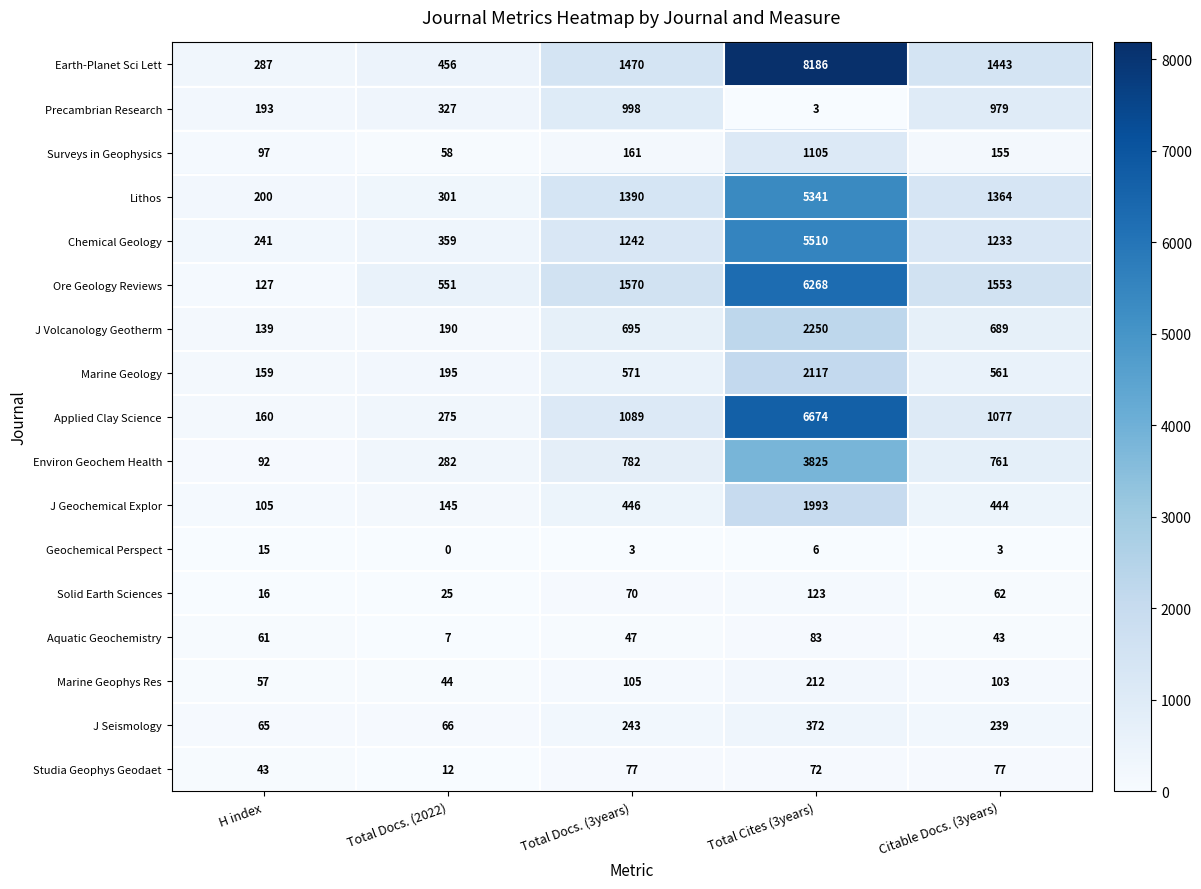

Which category has the highest value across all series?

Total Cites (3years)